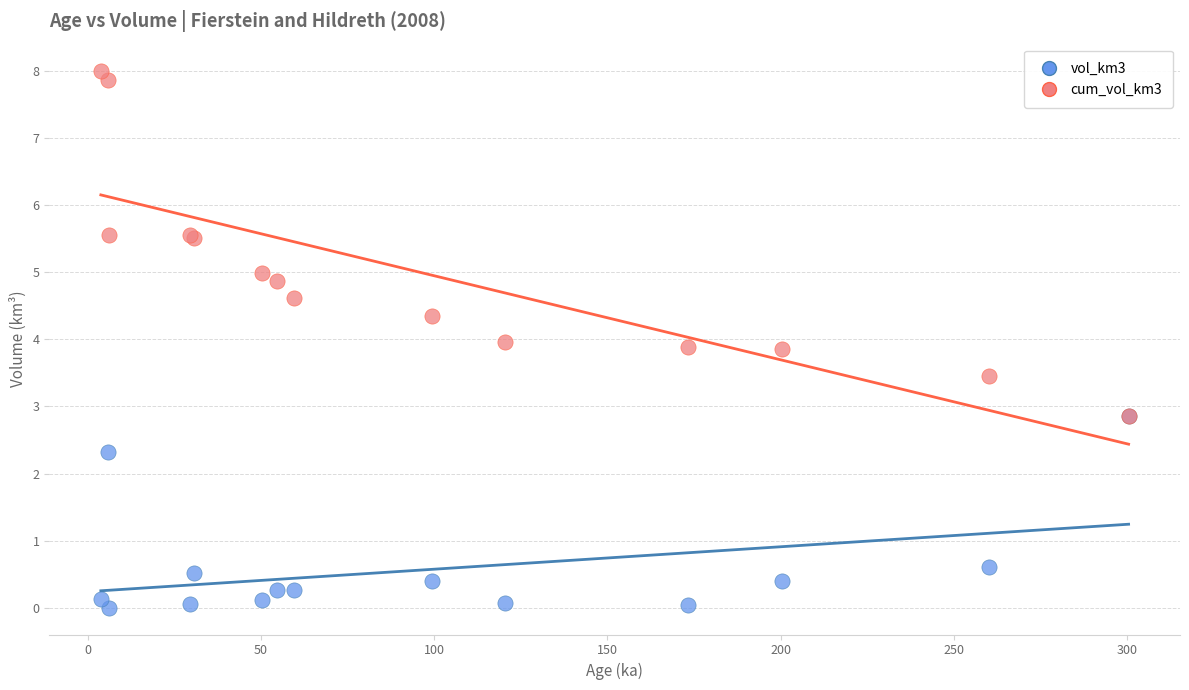

What are all the series names shown in the legend?

vol_km3, cum_vol_km3